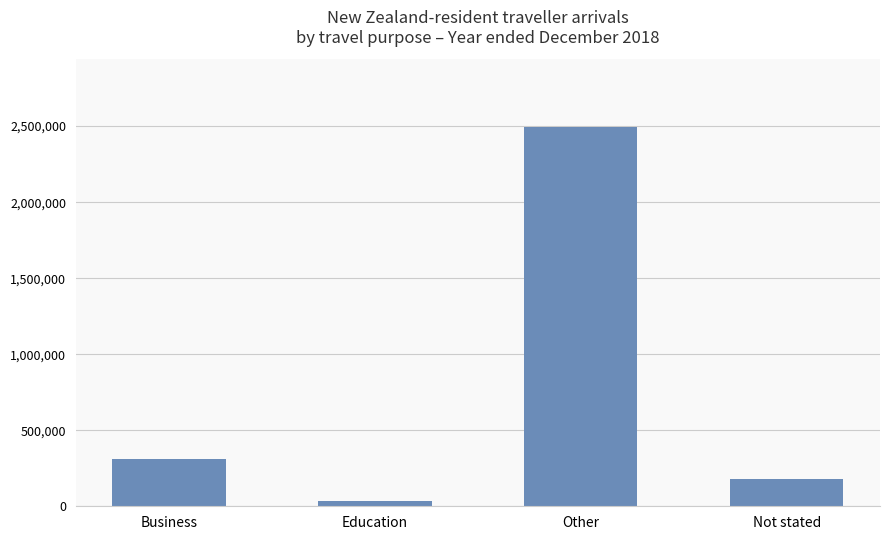

What is the difference between the second highest and second lowest values?

137073